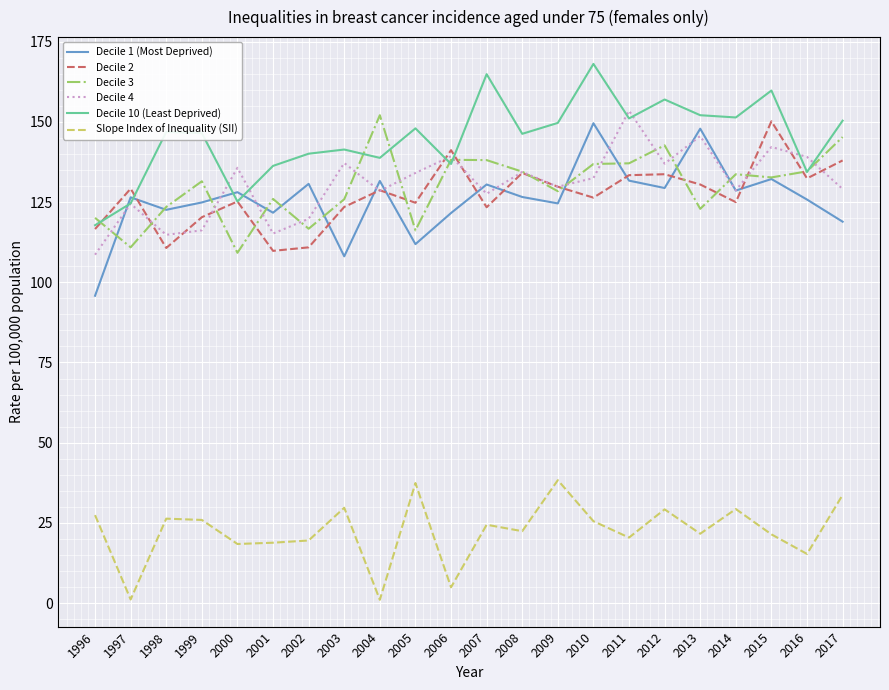

What is the sum of the Decile 10 (Least Deprived) values at 1998 and 2005?

294.9